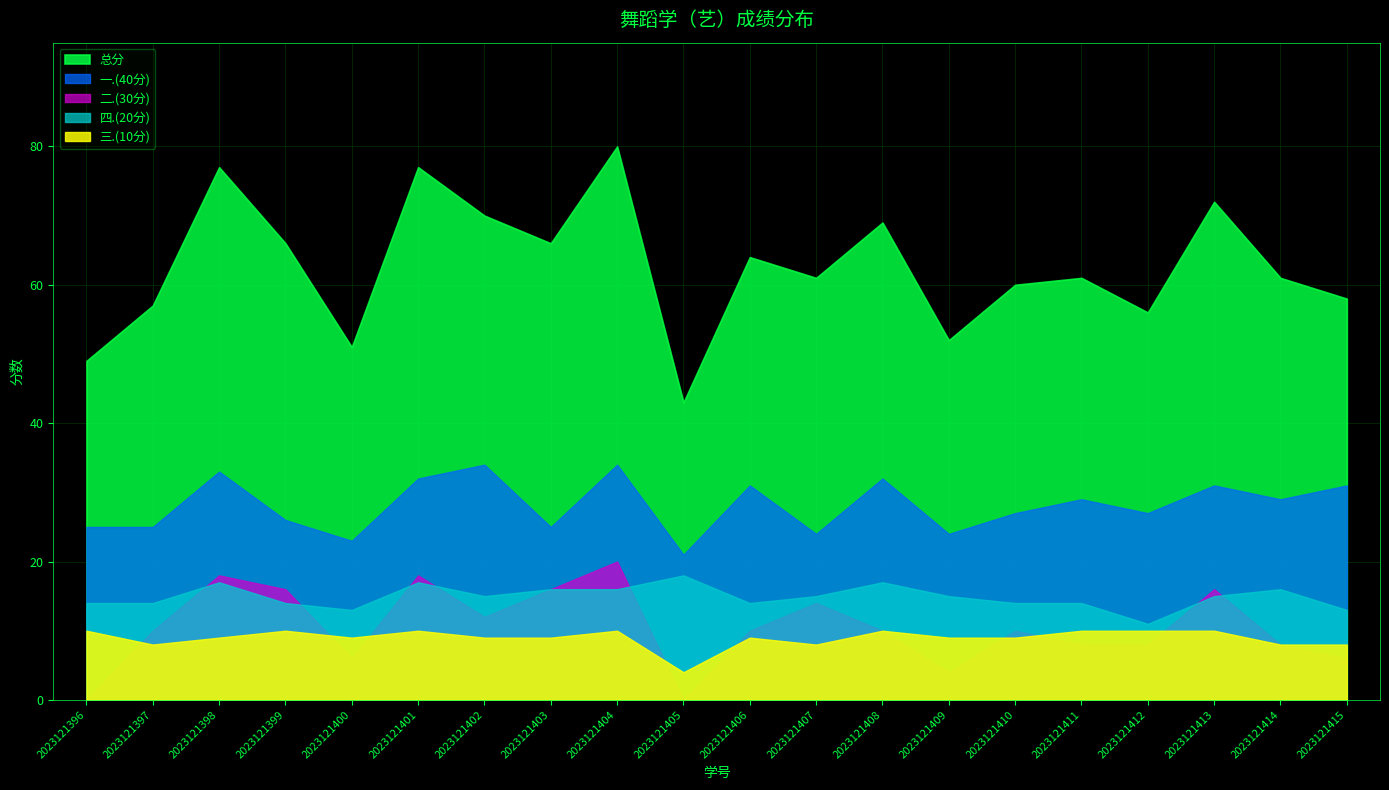

True or false: 总分 has a value of 70 at 2023121402.

True